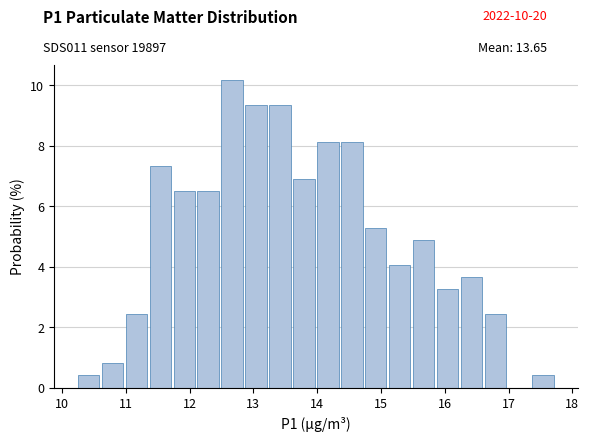

Around what value on the x-axis is the tallest bar? Give the approximate position of its centre, as read against the axis.

12.7